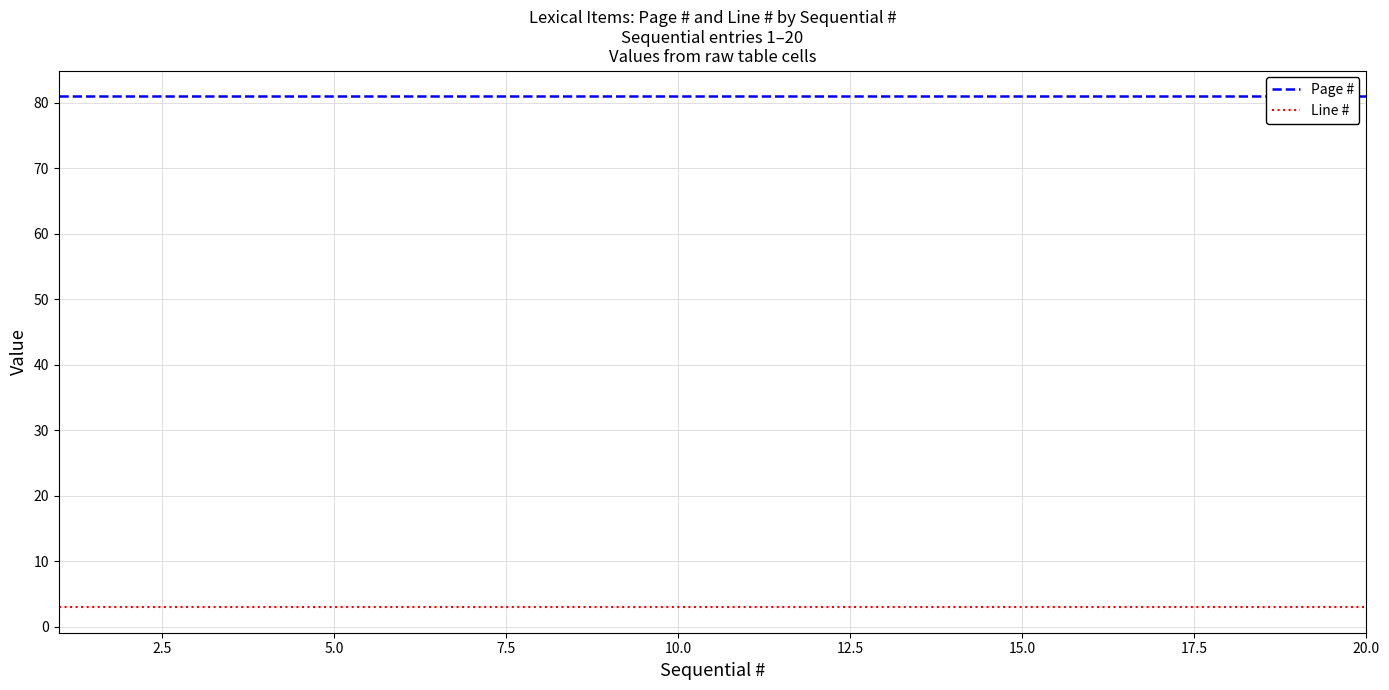

The value of Line # at 0.0 is 4. True or false?

False